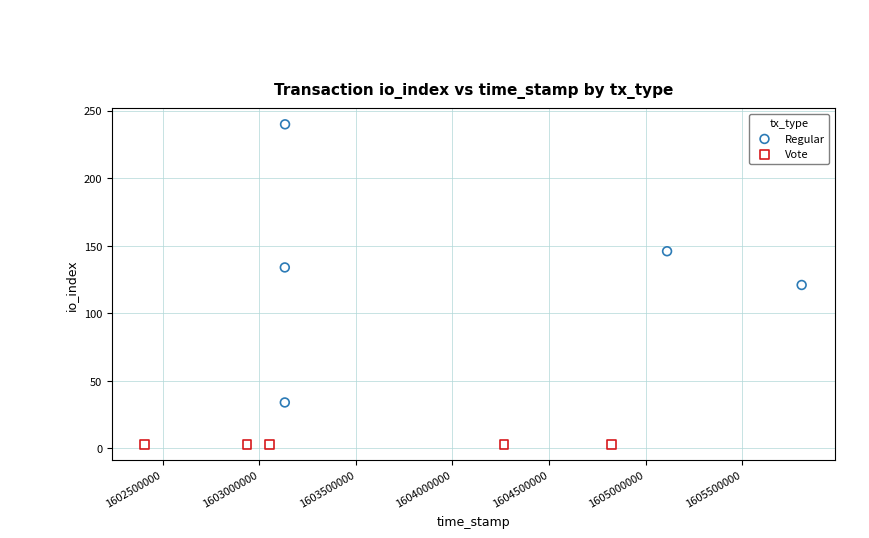

Which series contains the highest Y value?

Regular